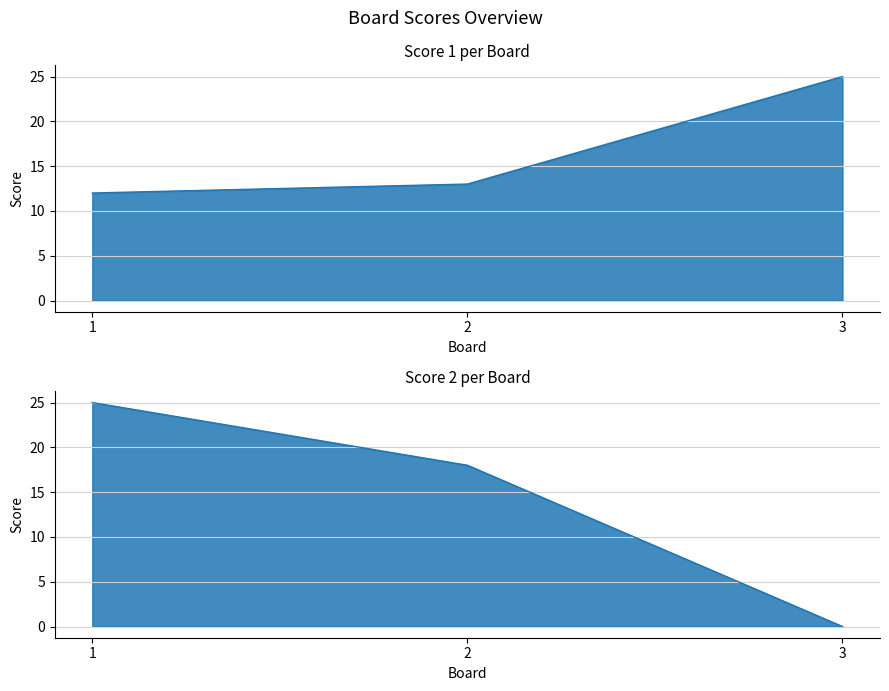

List the series in order of their overall mean, lowest first.

Score 2, Score 1